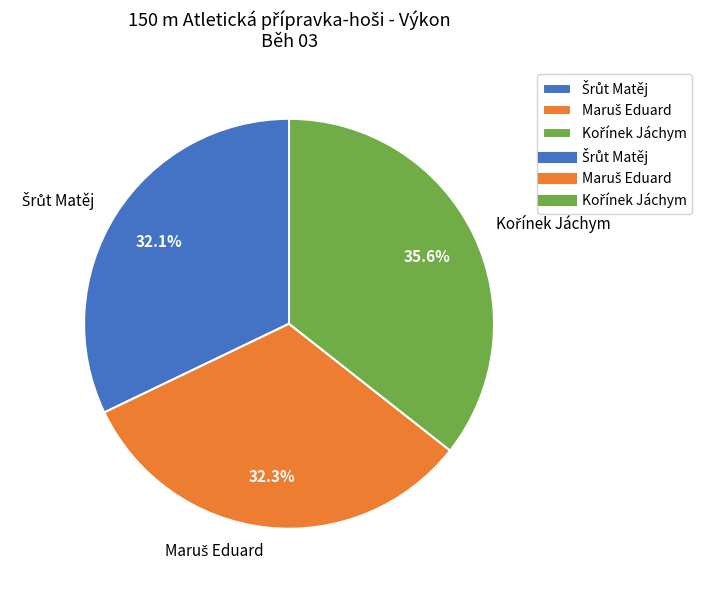

Does any single category account for the majority?

No